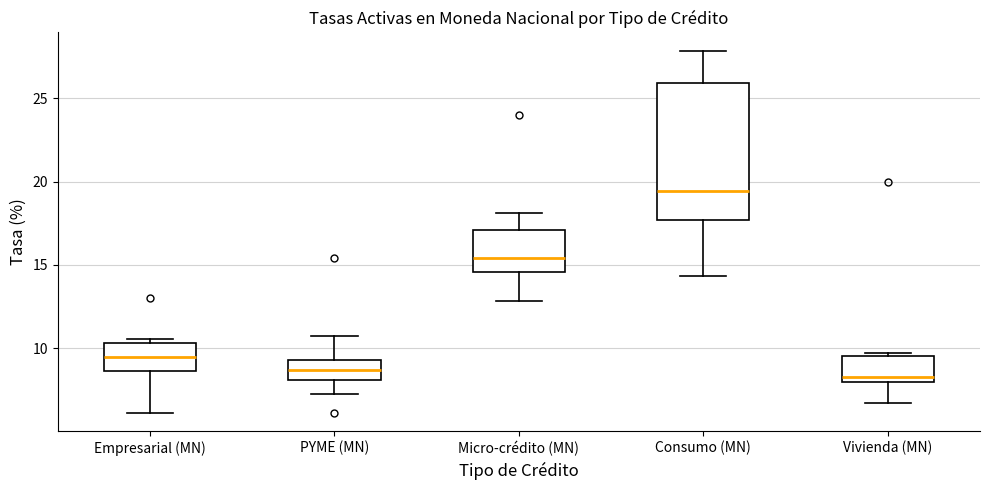

Which box is the tallest, from its lower edge to its upper edge?

Consumo (MN)